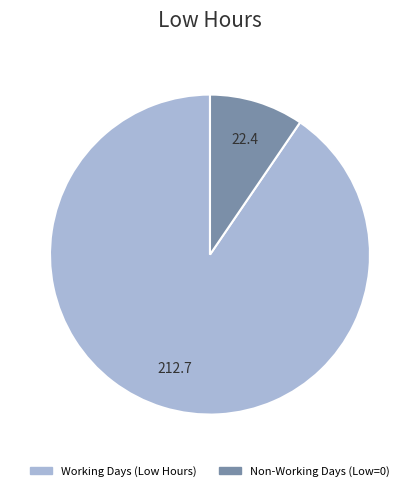

Is there a majority slice in this chart?

Yes